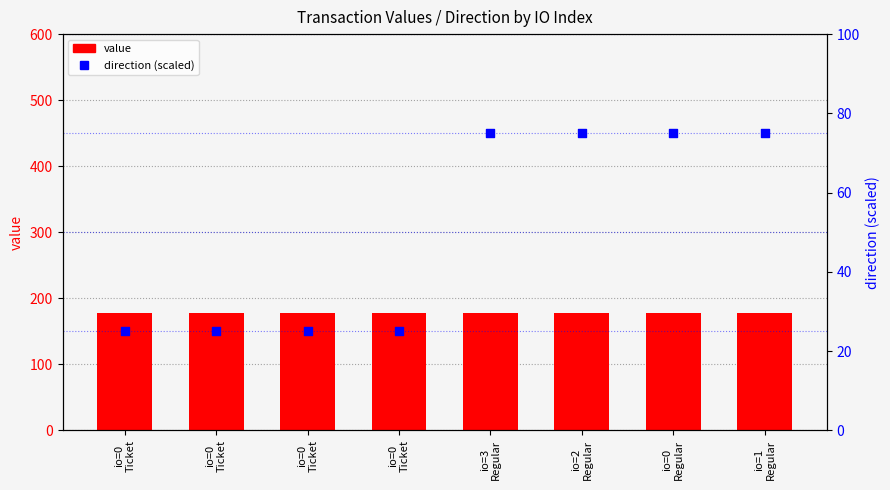

What is the total value across all series at io=0
Regular?

253.3